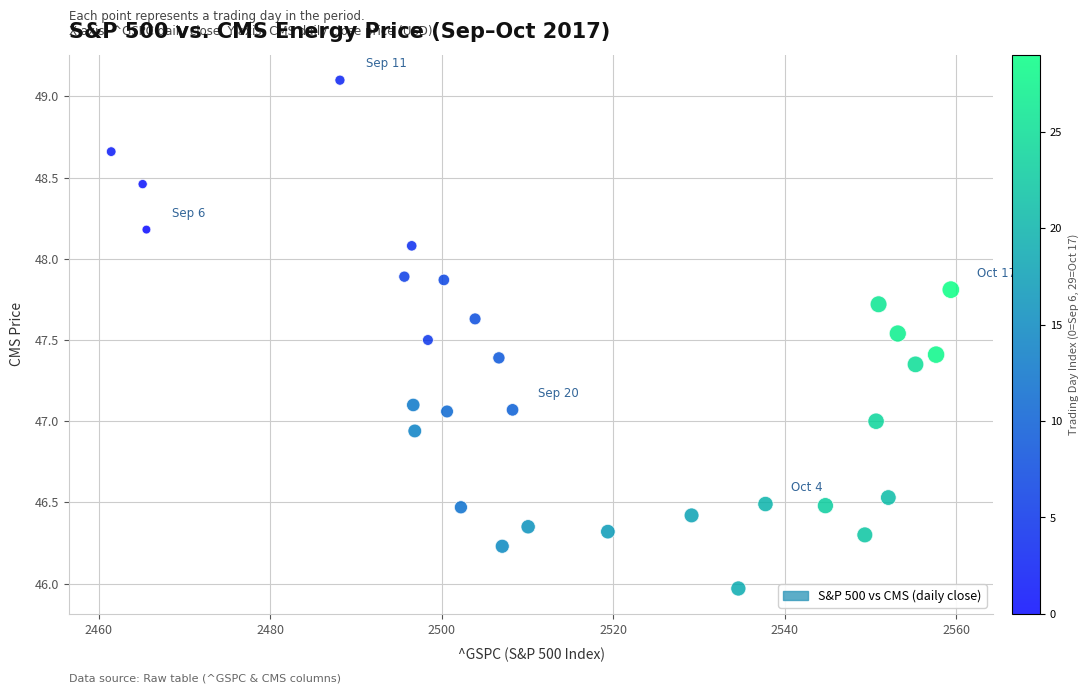

What is the range of Y values (max minus min)?

3.1